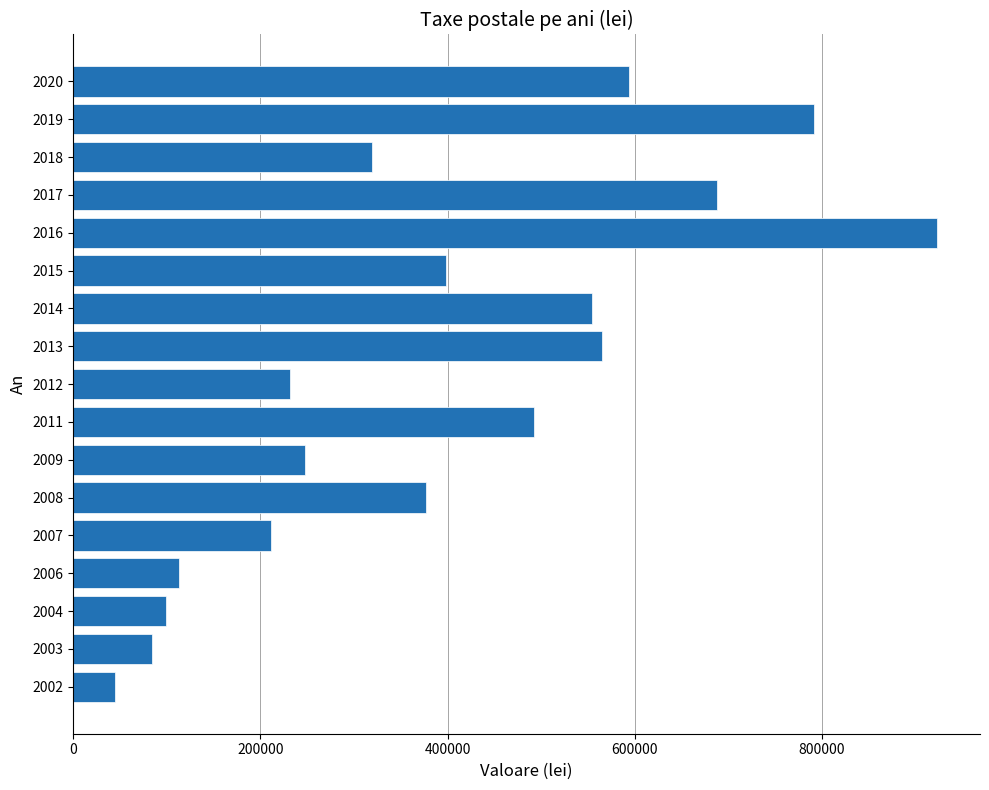

Read the value at 2020.

593900.1